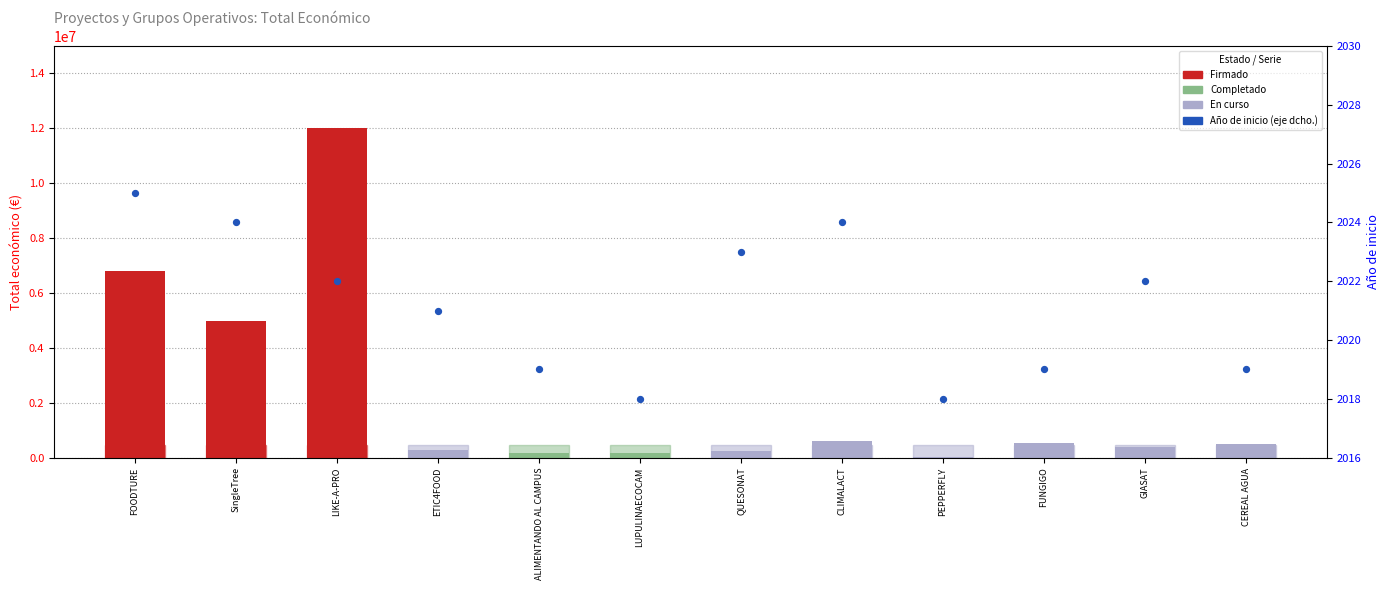

What is the change in value from FOODTURE to ALIMENTANDO AL CAMPUS?

-6